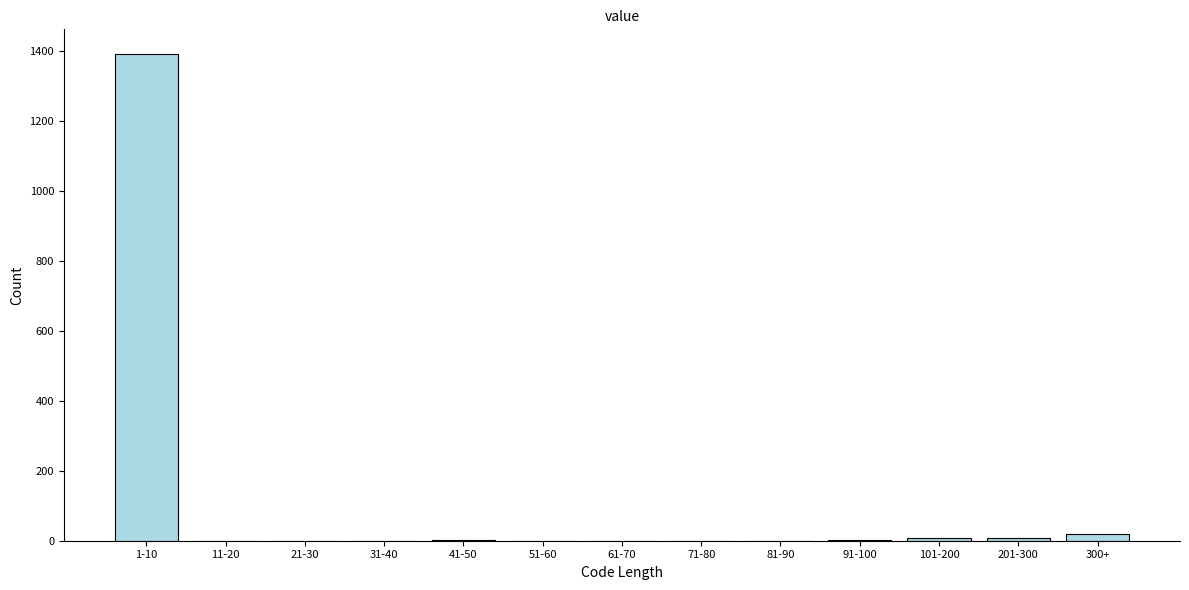

What is the sum of all values?

1433